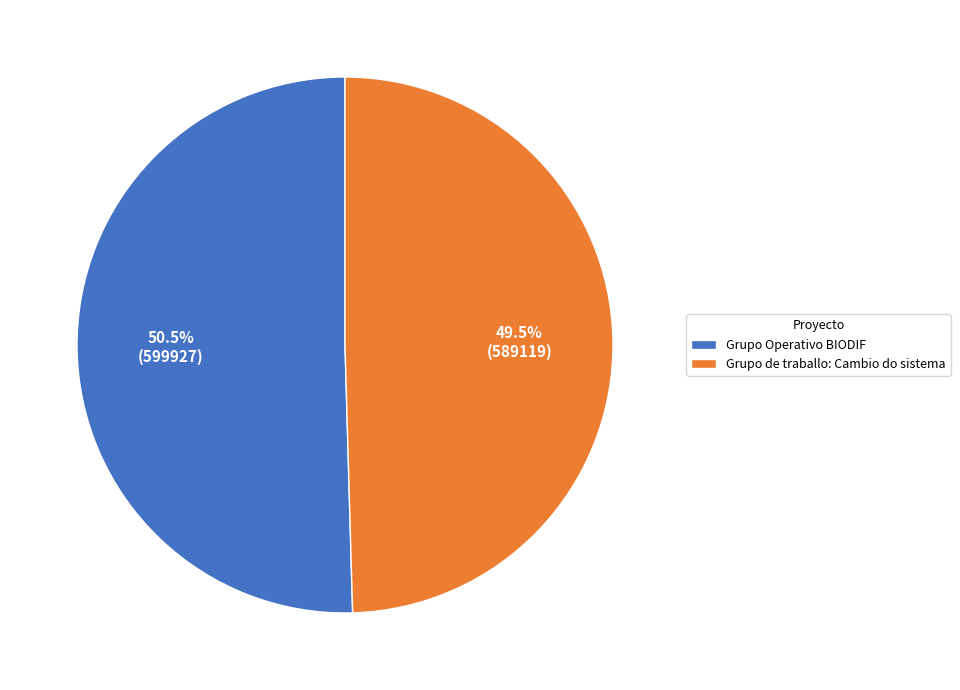

Which slice is the smallest?

Grupo de traballo: Cambio do sistema